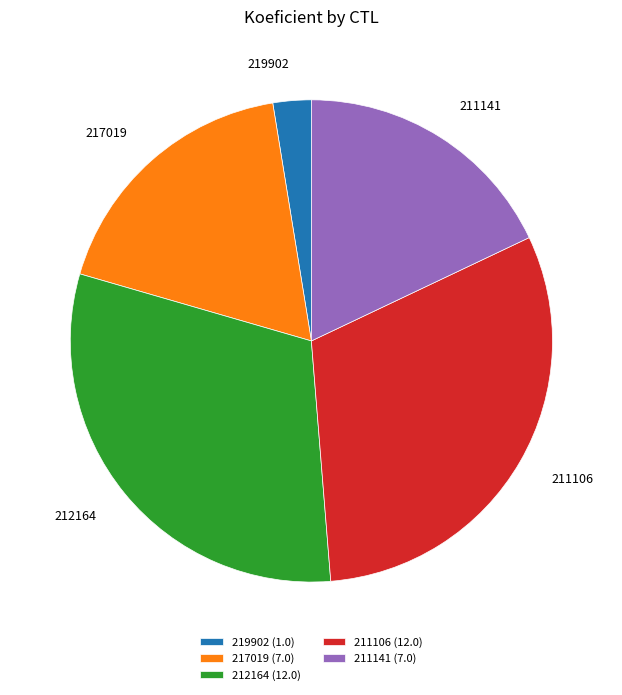

Which has a higher value, 212164 (12.0) or 211141 (7.0)?

212164 (12.0)